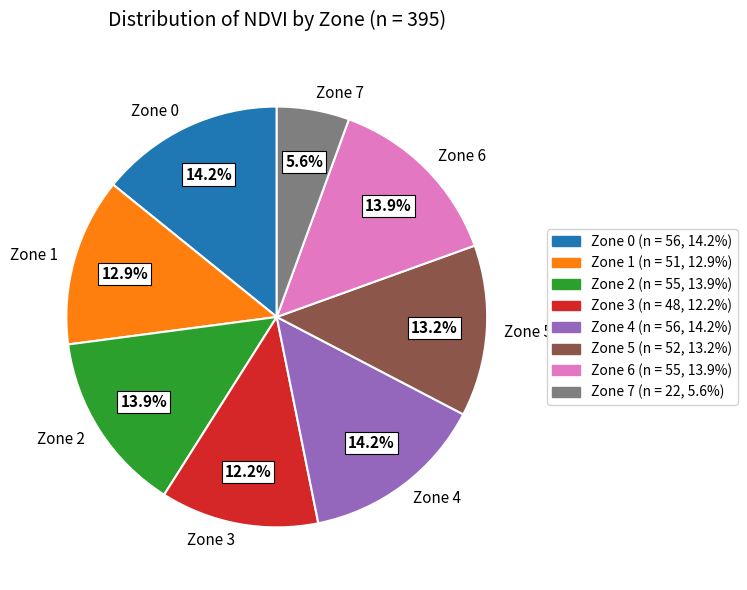

Which category has the smallest portion of the pie?

Zone 7